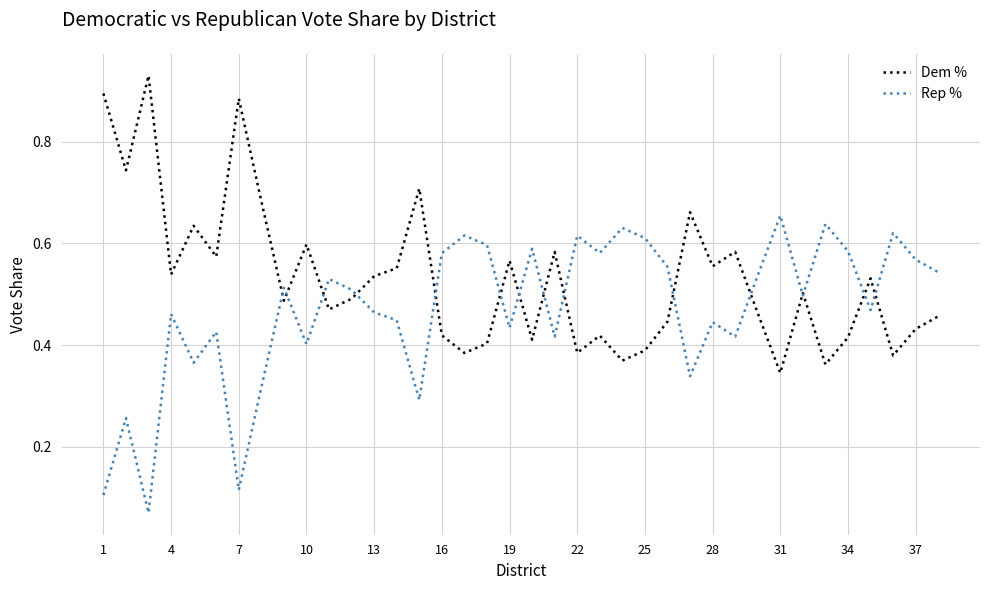

Which series ends up on top after the final intersection of Rep % and Dem %?

Rep %